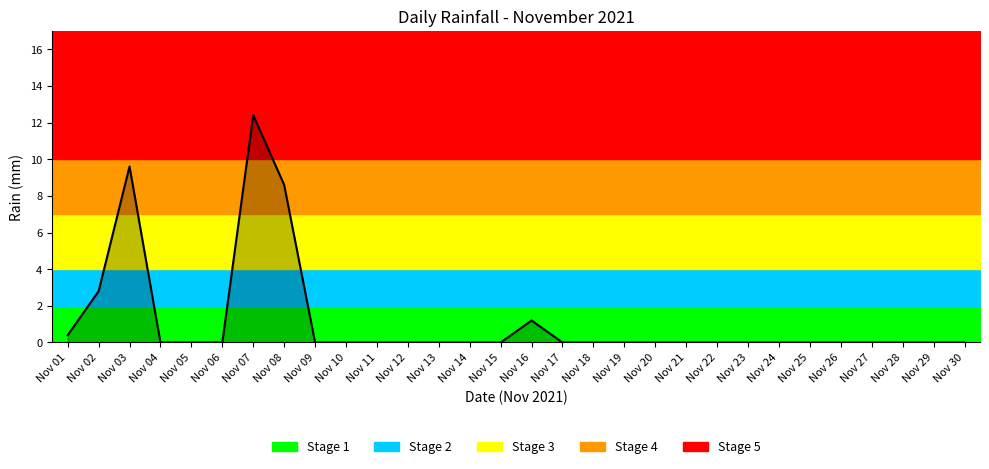

Rank the categories by value from highest to lowest.

Nov 07, Nov 03, Nov 08, Nov 02, Nov 16, Nov 01, Nov 04, Nov 05, Nov 06, Nov 09, Nov 10, Nov 11, Nov 12, Nov 13, Nov 14, Nov 15, Nov 17, Nov 18, Nov 19, Nov 20, Nov 21, Nov 22, Nov 23, Nov 24, Nov 25, Nov 26, Nov 27, Nov 28, Nov 29, Nov 30